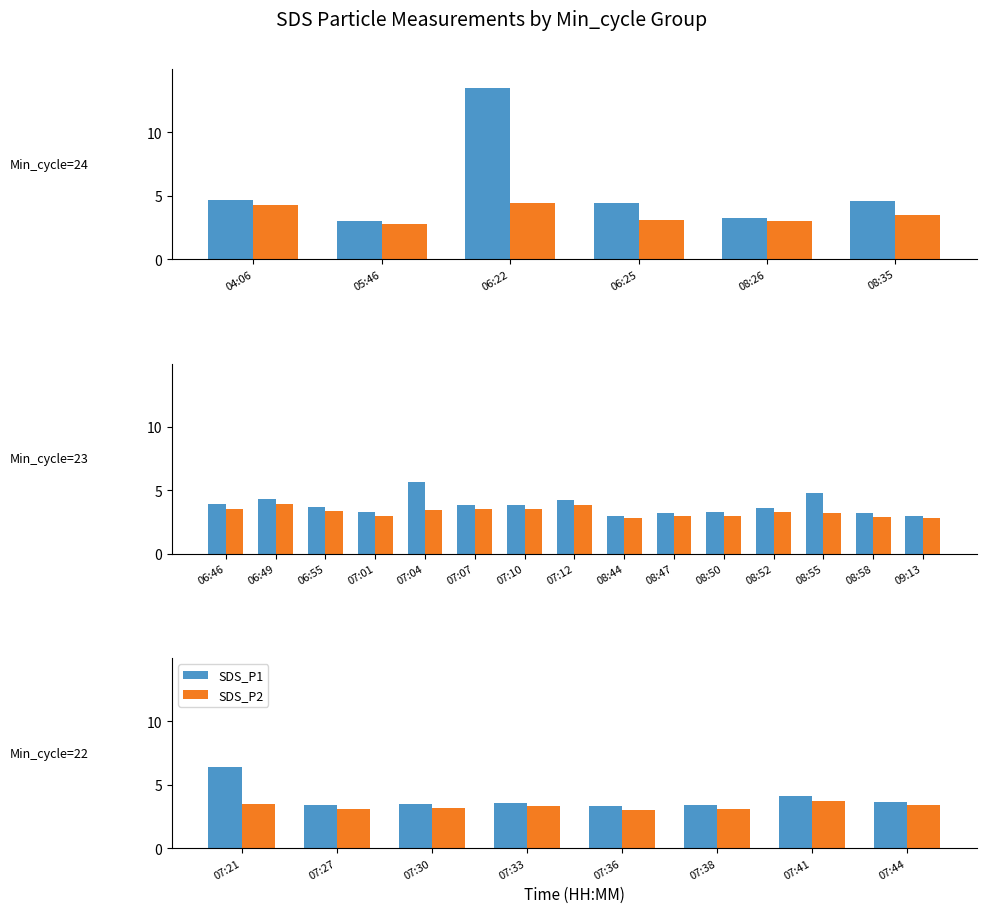

Rank the series by their average value, from highest to lowest.

SDS_P1, SDS_P2